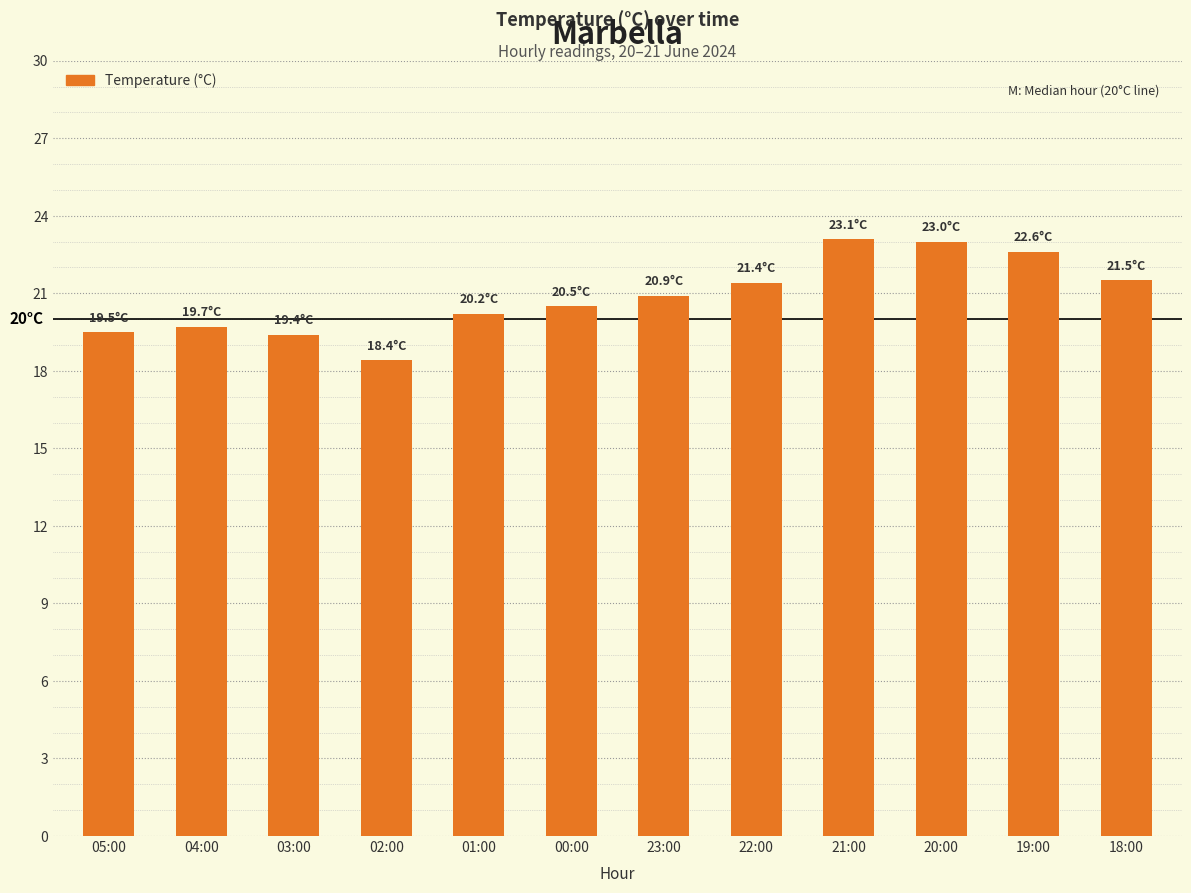

What position from the left is 04:00?

2